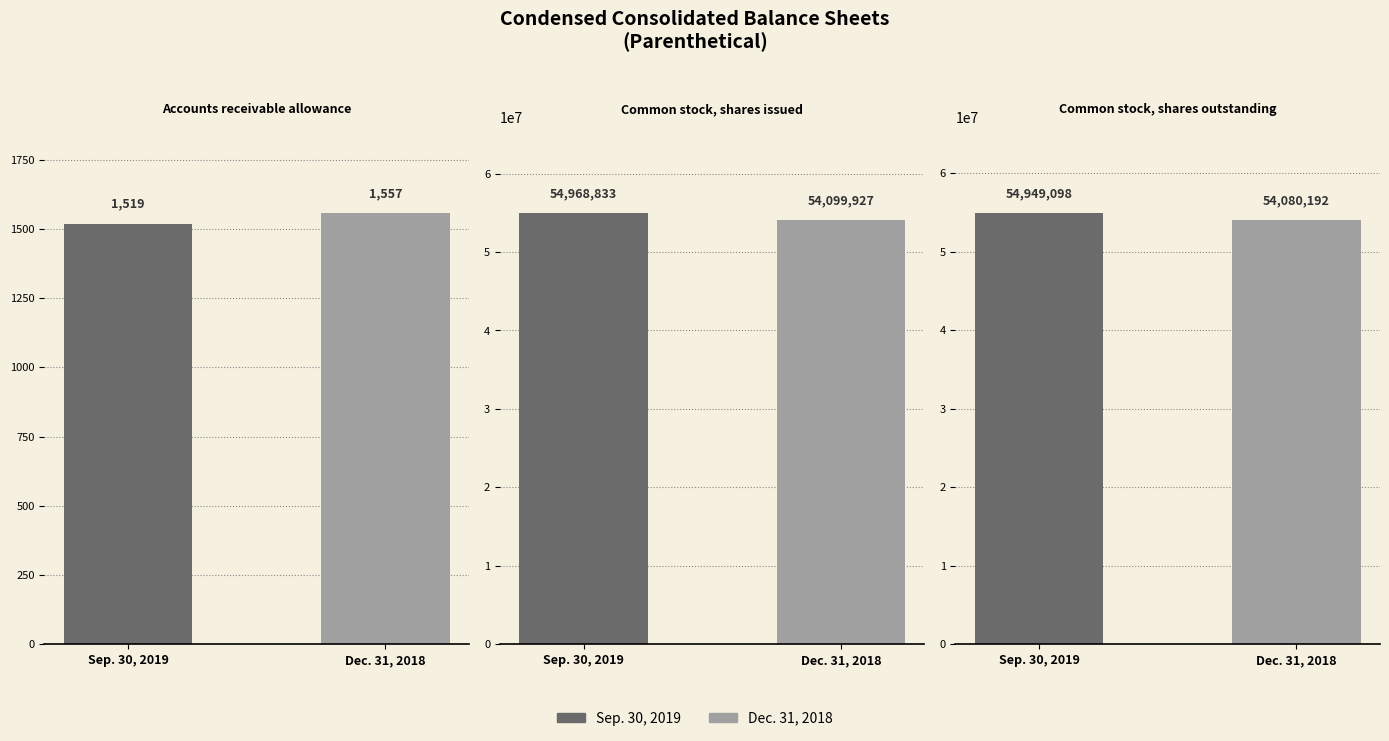

Where is Dec. 31, 2018 nearest to the value 27050742?

Common stock, shares outstanding